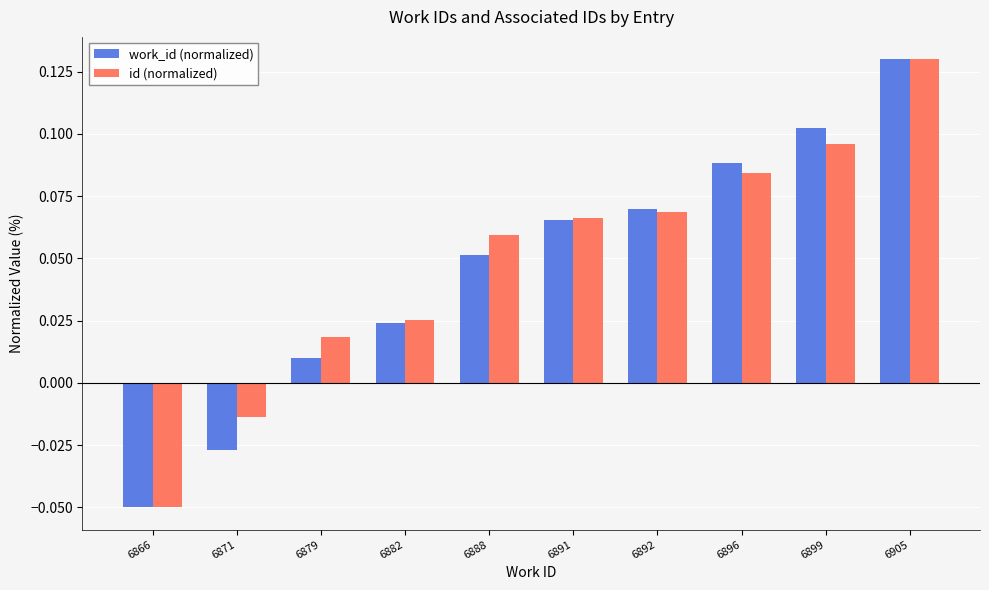

Does the chart contain stacked bars?

No